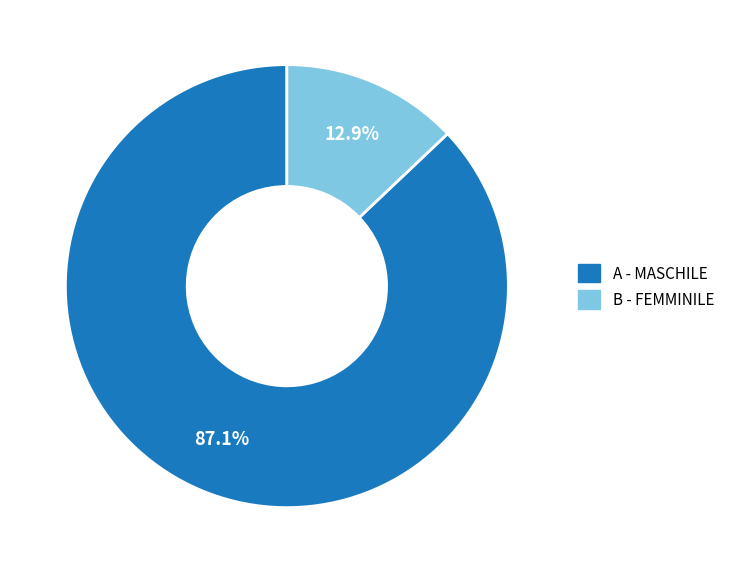

Which category accounts for the majority?

A - MASCHILE